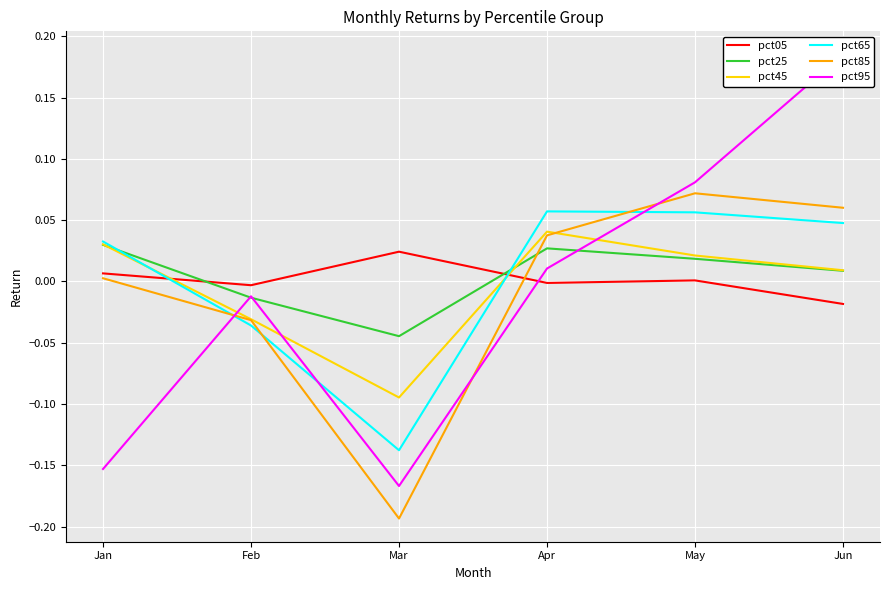

Reading left to right, extract all data points from this chart.

pct05: 0.0	-0.0	0.0	-0.0	0.0	-0.0
pct25: 0.0	-0.0	-0.0	0.0	0.0	0.0
pct45: 0.0	-0.0	-0.1	0.0	0.0	0.0
pct65: 0.0	-0.0	-0.1	0.1	0.1	0.0
pct85: 0.0	-0.0	-0.2	0.0	0.1	0.1
pct95: -0.2	-0.0	-0.2	0.0	0.1	0.2